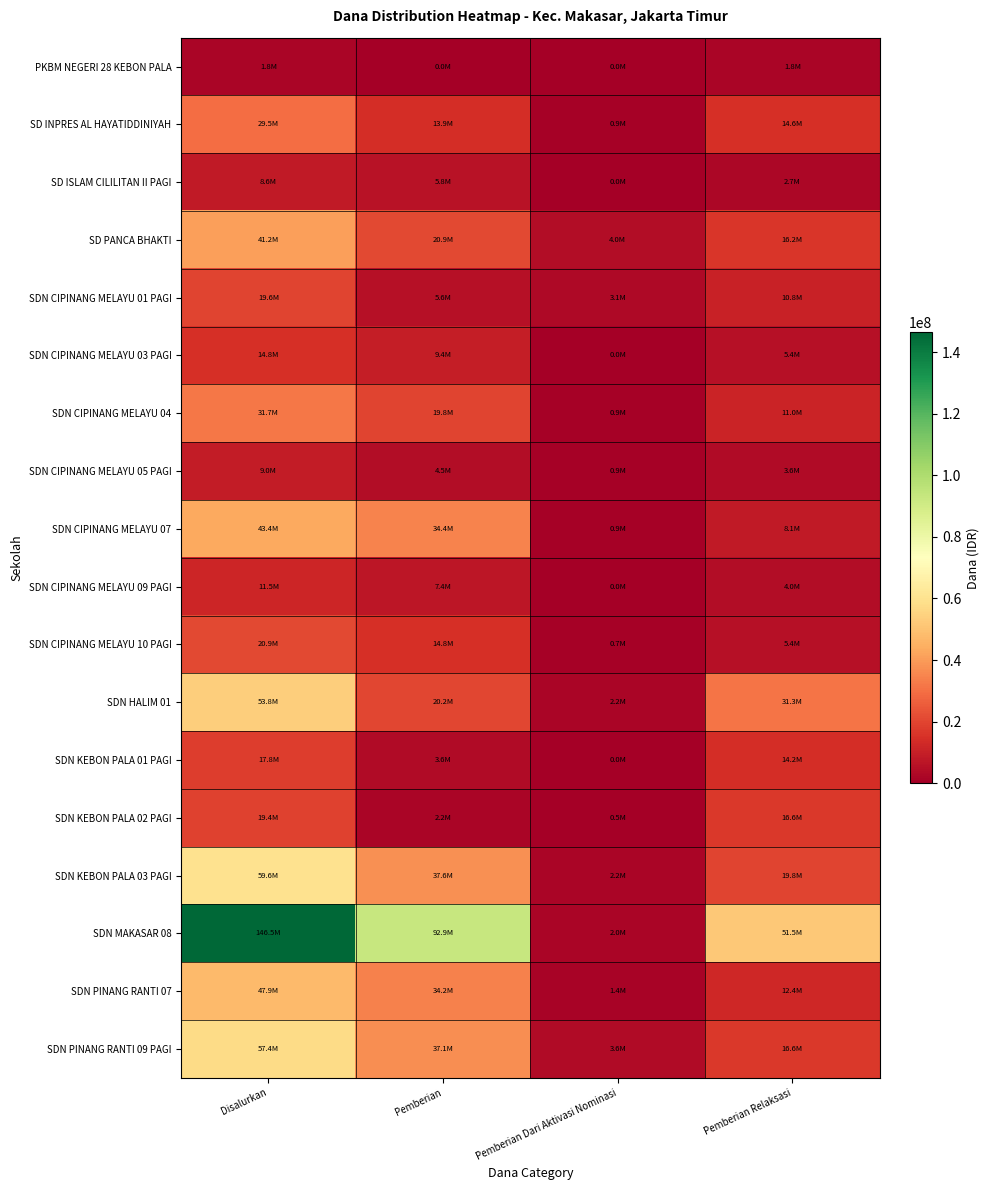

What is the spread (max minus min) of values at Pemberian Dari Aktivasi Nominasi?

4050000